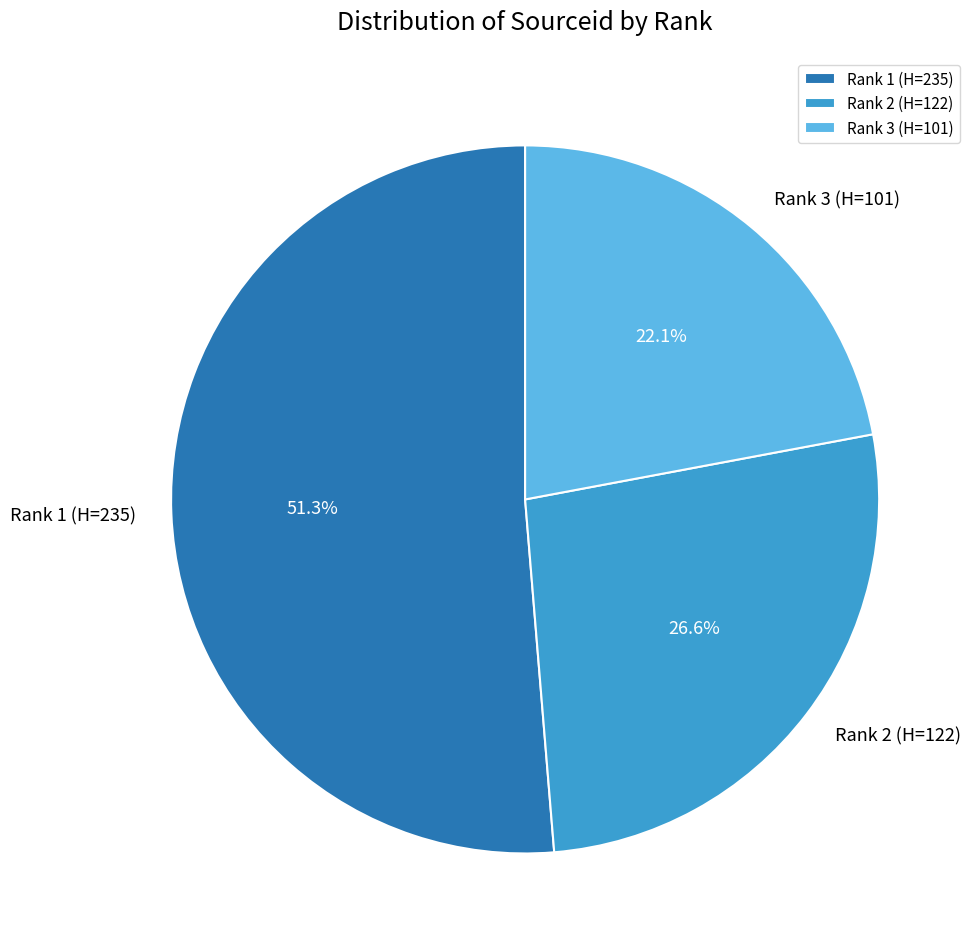

Combined, what portion of the pie is Rank 2 and Rank 1?

77.9%